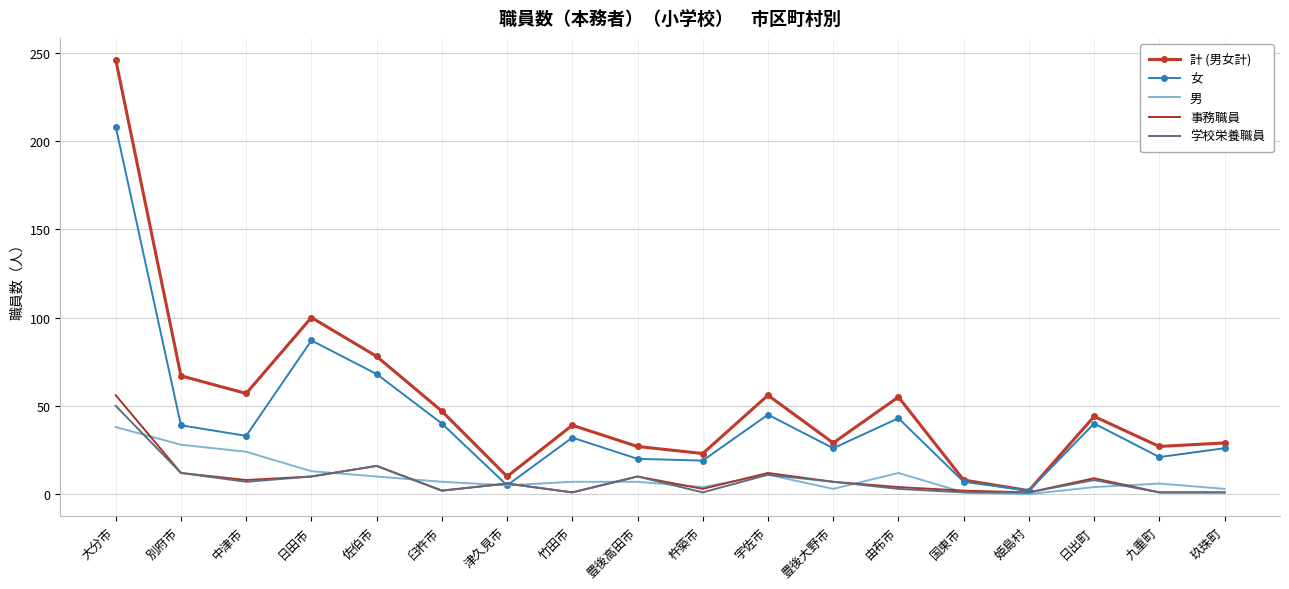

What is the difference between the second highest and second lowest values in the 事務職員 series?

15